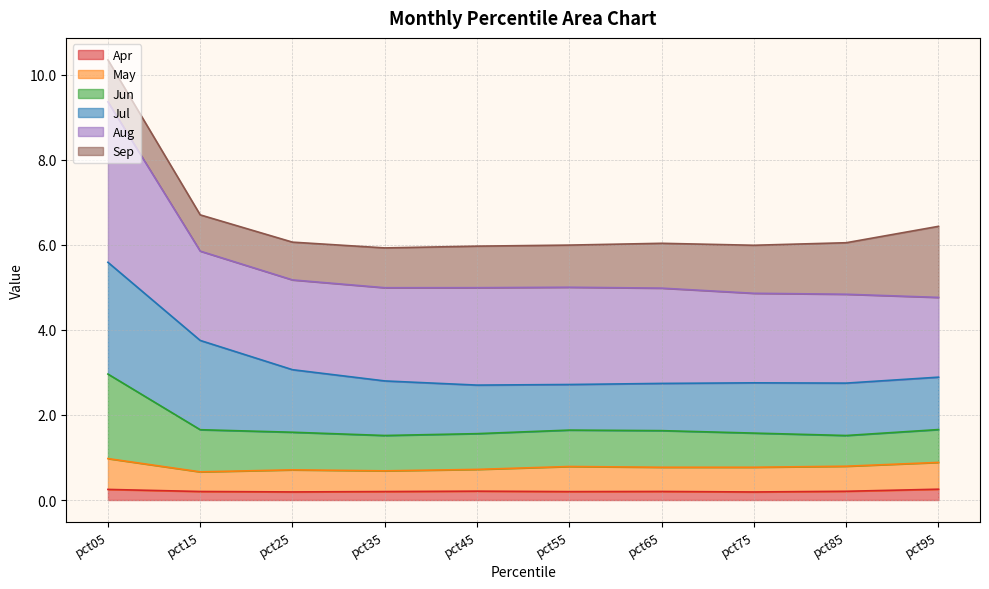

What is the total value across all series at pct05?

10.4